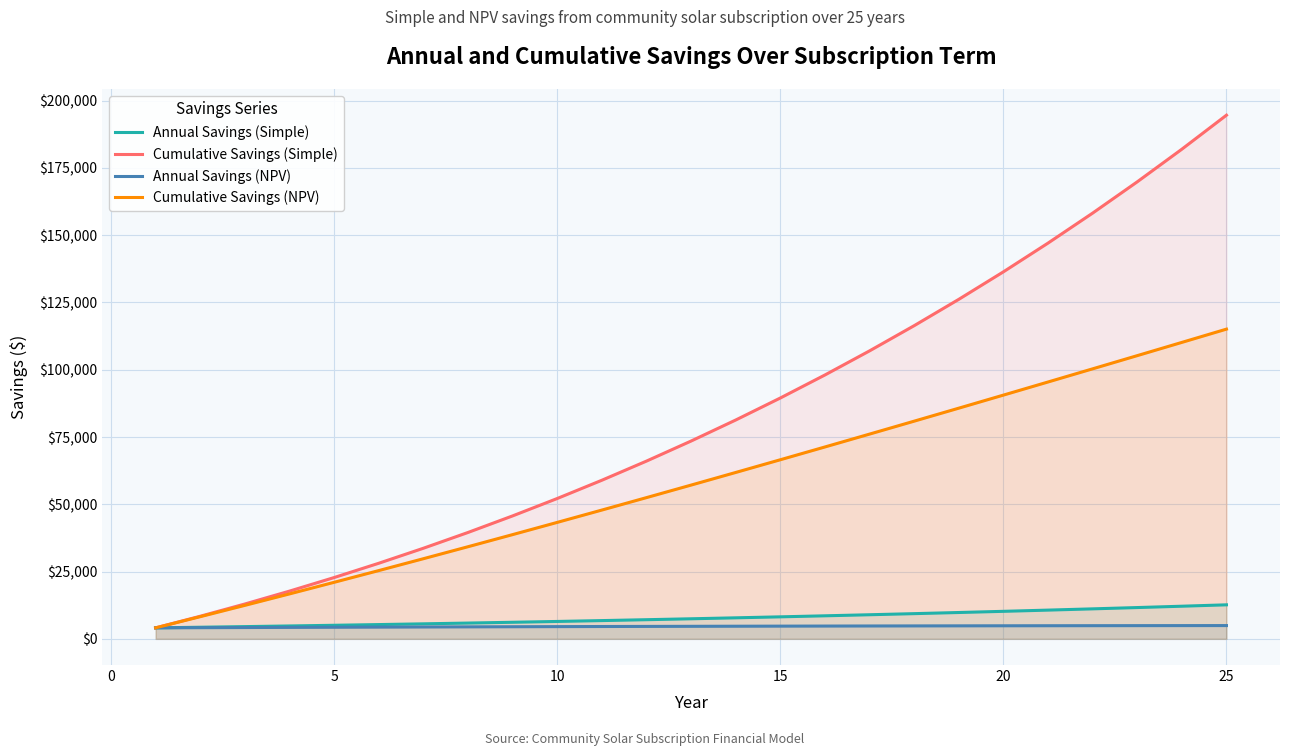

What is the value of the Annual Savings (NPV) point at the 23rd from the left?

4906.3